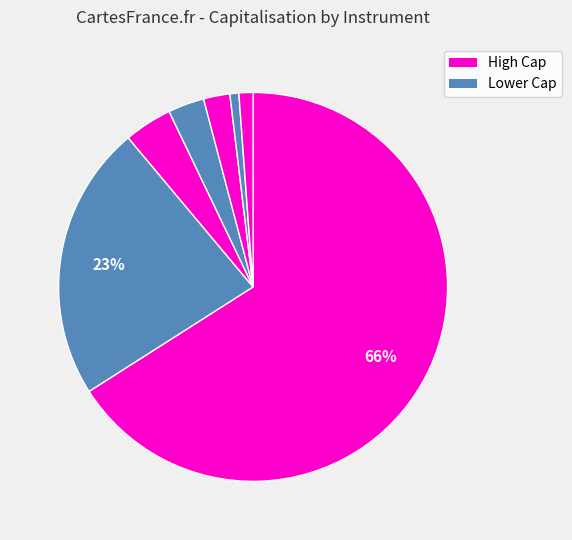

Count the number of slices in the pie.

7